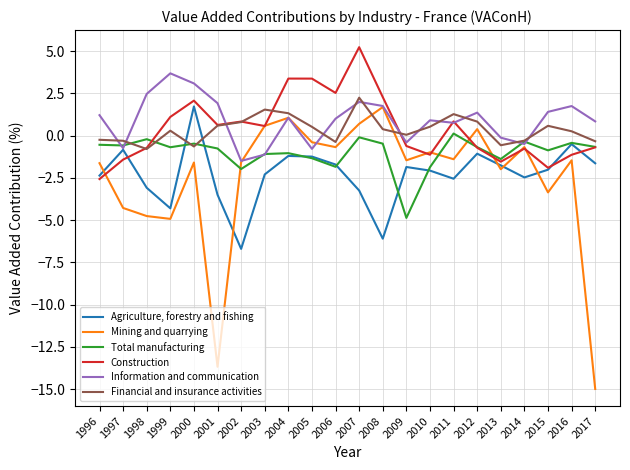

Is it true that Information and communication equals 1.8 at 2008?

True